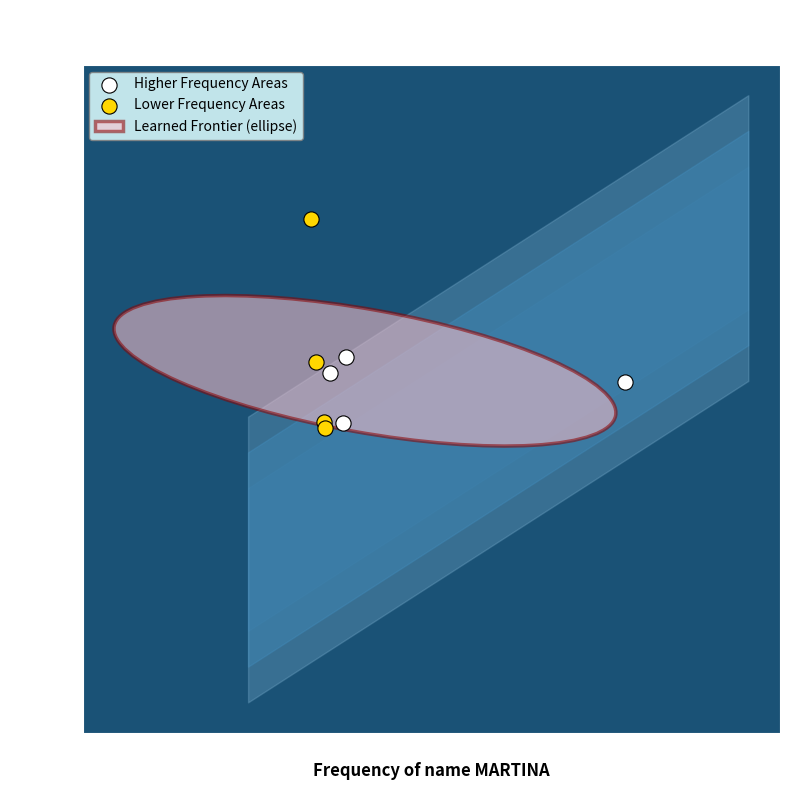

Which series has the widest spread of Y values?

Lower Frequency Areas